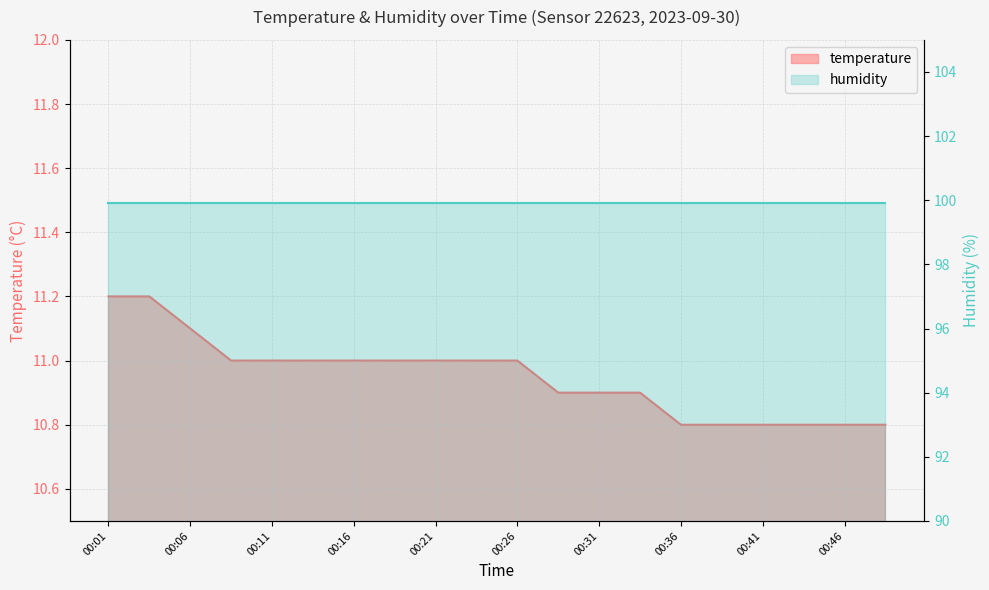

Which category has the lowest value across all series?

00:36